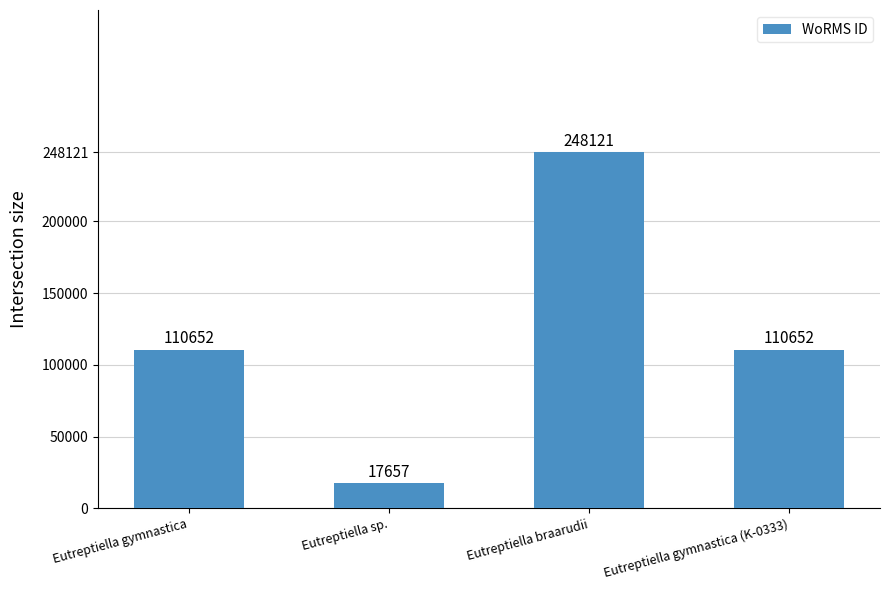

What is the ratio of the value at Eutreptiella gymnastica to the value at Eutreptiella gymnastica (K-0333)?

1.0